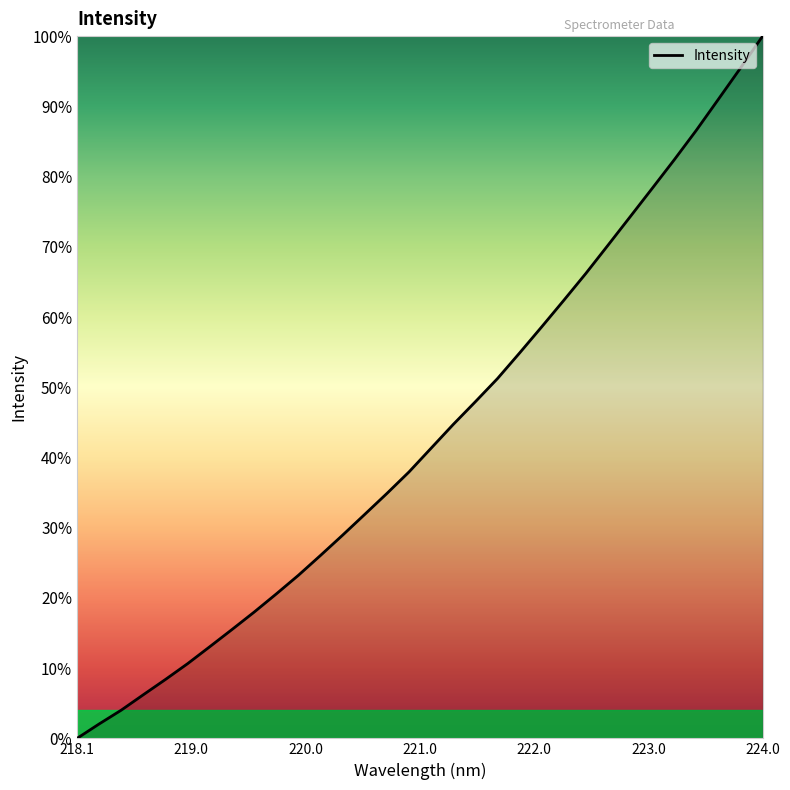

Is this an area chart (filled region under the line)?

No